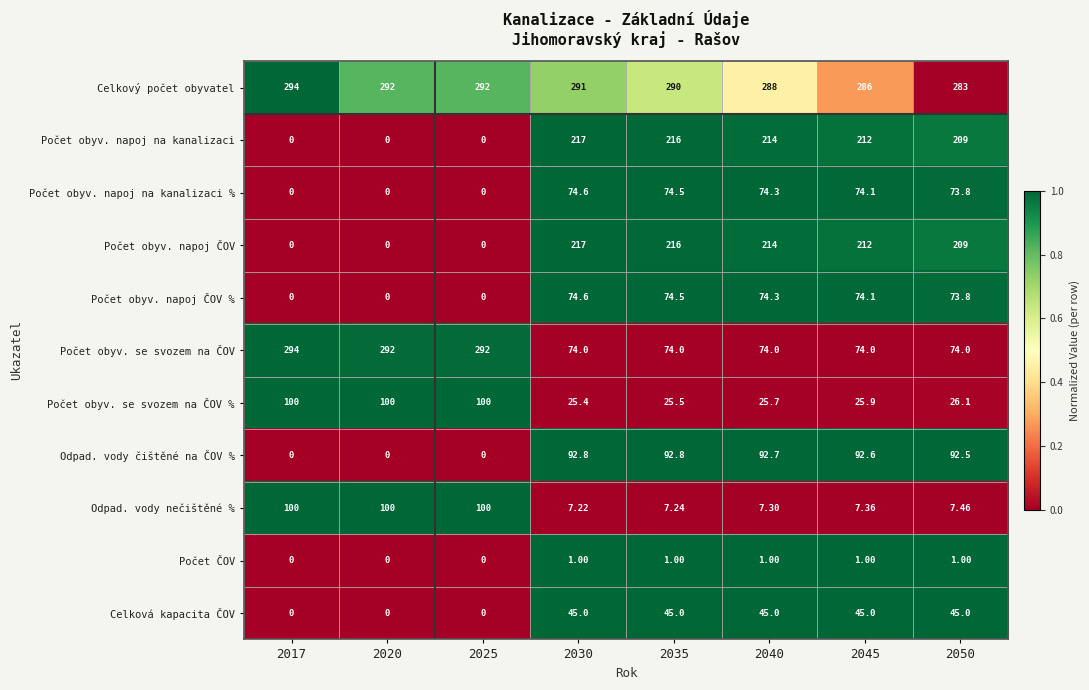

Which series has the largest total across all categories?

Celkový počet obyvatel